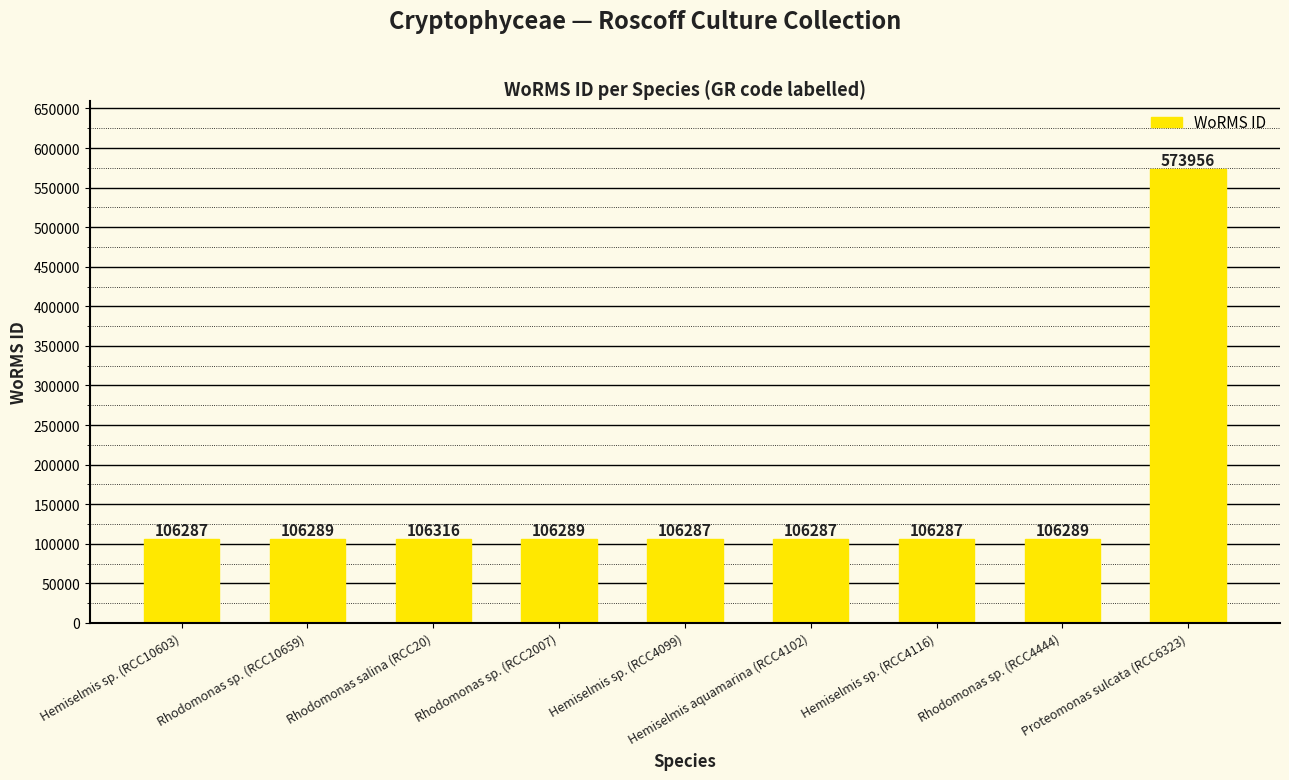

Between Rhodomonas salina (RCC20) and Hemiselmis sp. (RCC10603), which is larger?

Rhodomonas salina (RCC20)